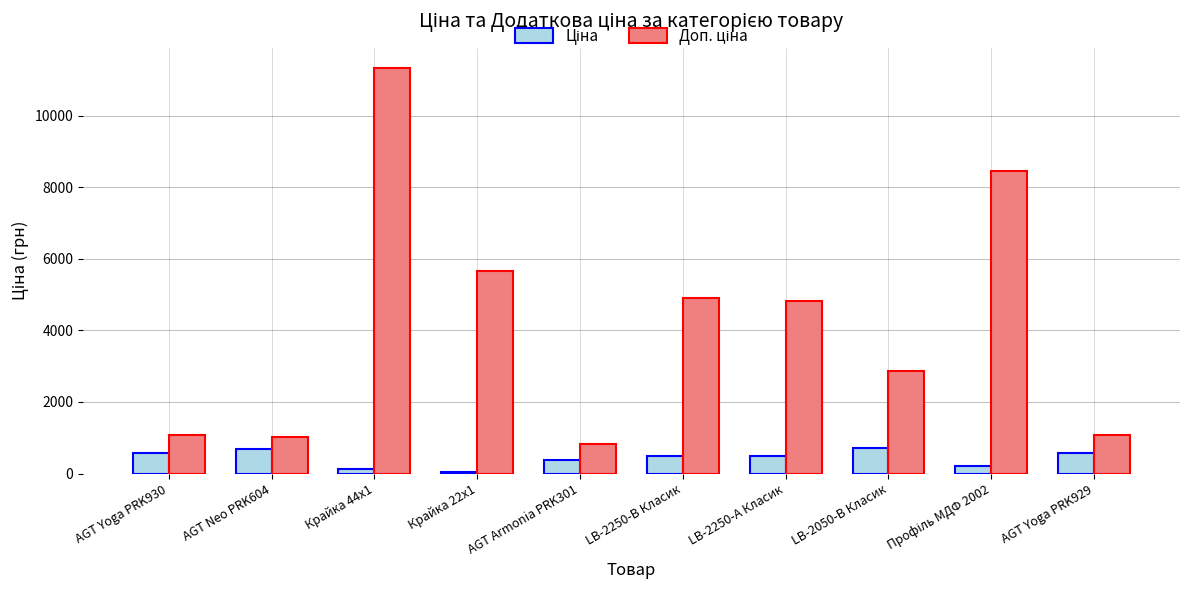

At which category is the sum across all series the highest?

Крайка 44x1